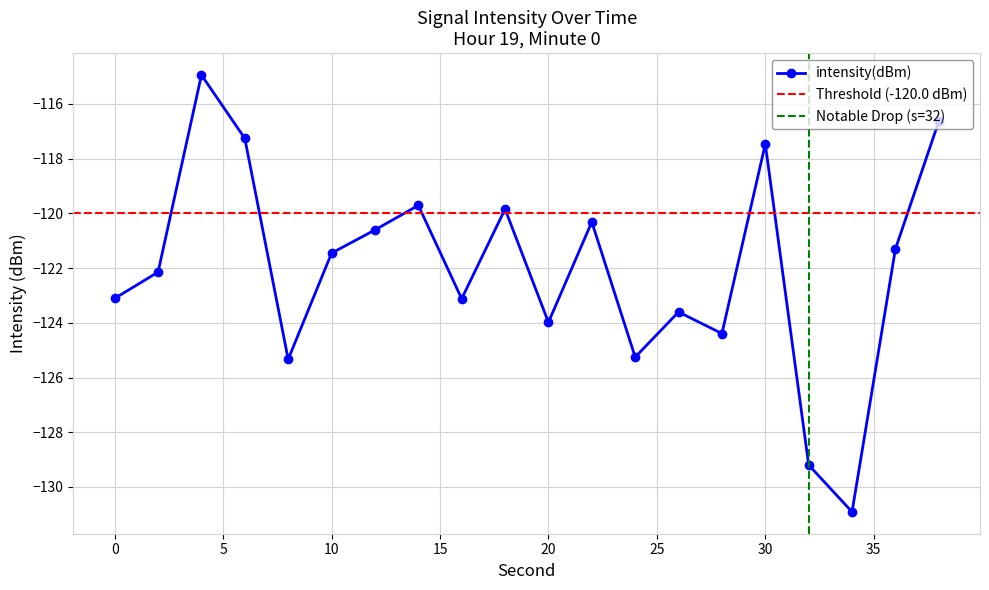

List the labels in order of value, largest first.

4, 38, 6, 30, 14, 18, 22, 12, 36, 10, 2, 0, 16, 26, 20, 28, 24, 8, 32, 34